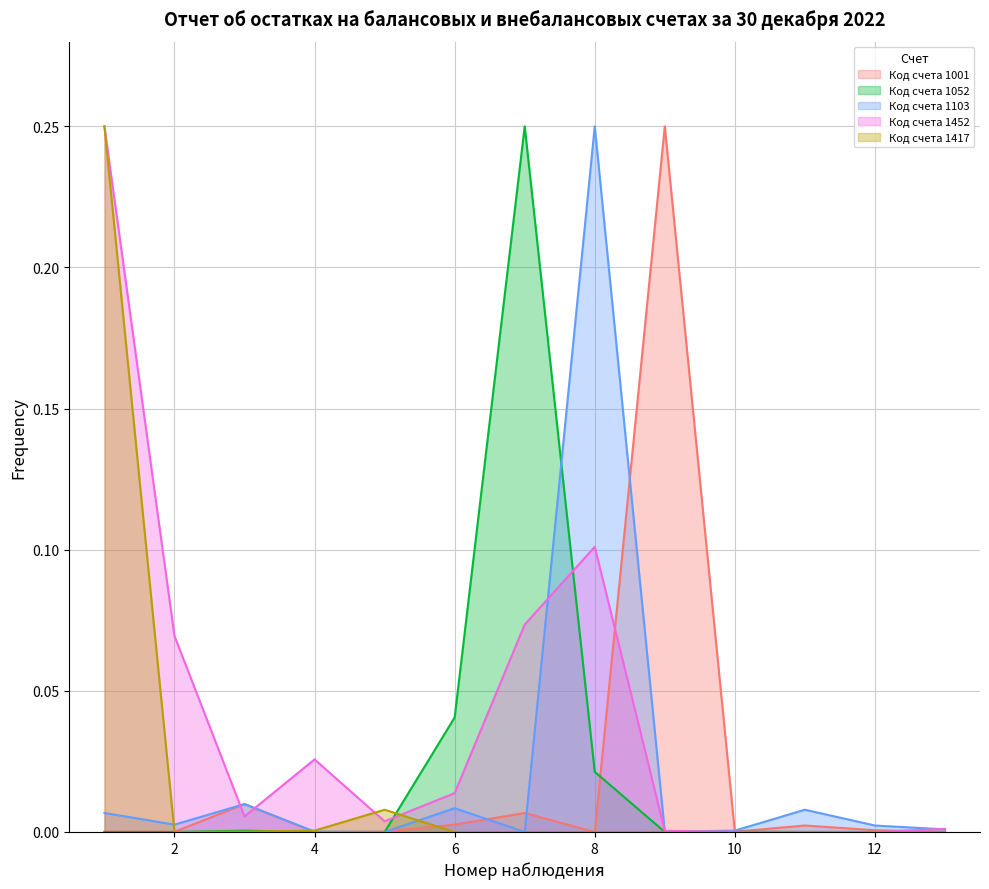

What are all the series names shown in the legend?

Код счета 1001, Код счета 1052, Код счета 1103, Код счета 1452, Код счета 1417